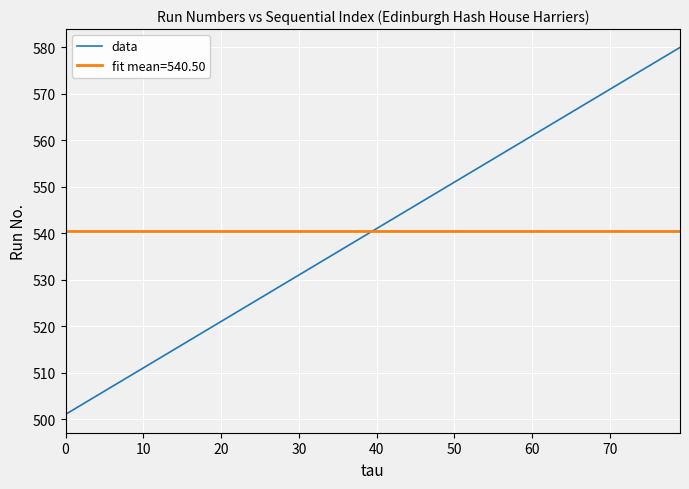

List the series in order of their peak value, highest first.

data, fit mean=540.50